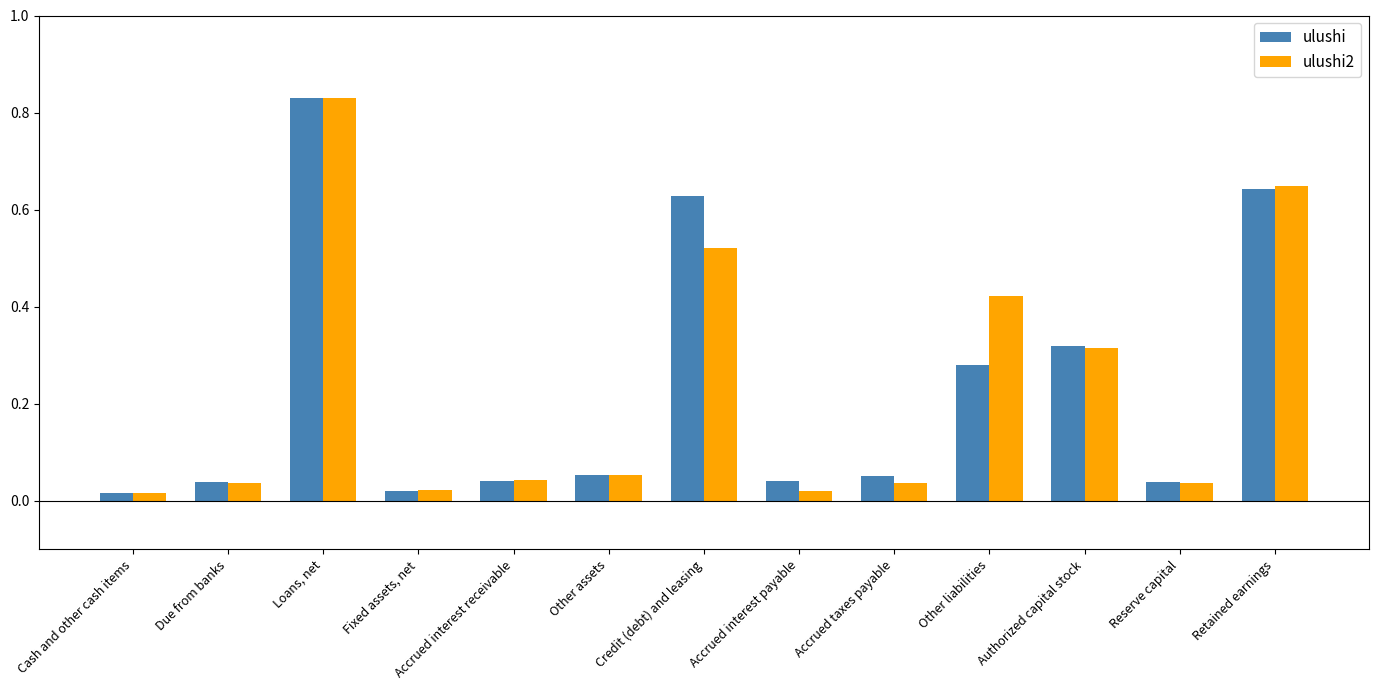

Rank the categories by ulushi value from lowest to highest.

Cash and other cash items, Fixed assets, net, Reserve capital, Due from banks, Accrued interest payable, Accrued interest receivable, Accrued taxes payable, Other assets, Other liabilities, Authorized capital stock, Credit (debt) and leasing, Retained earnings, Loans, net